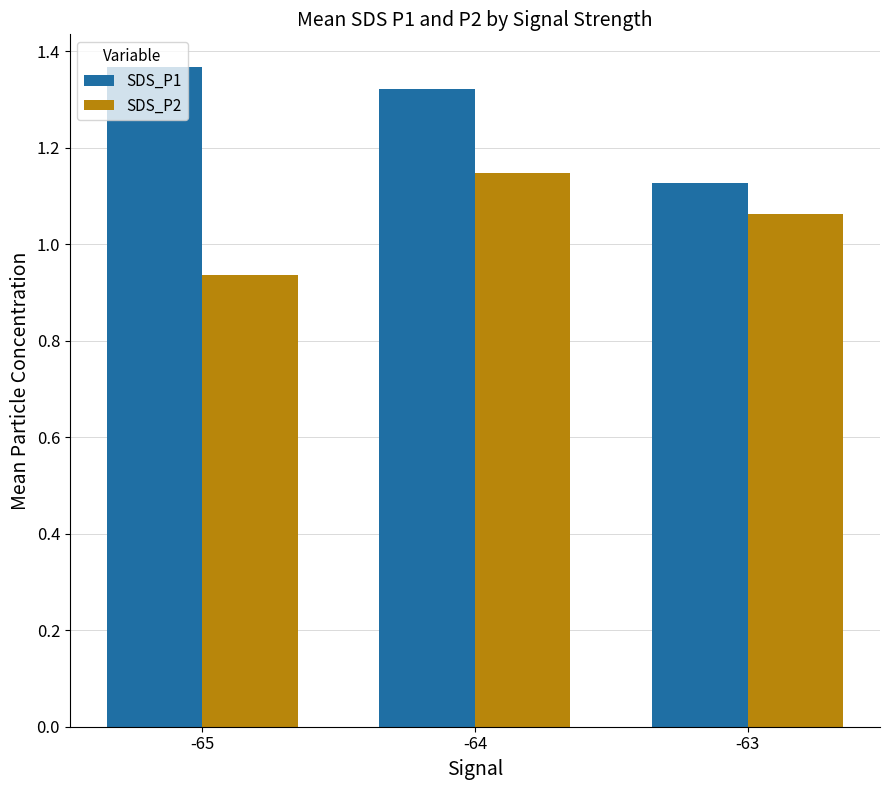

Which category has the lowest value in the SDS_P1 series?

-63